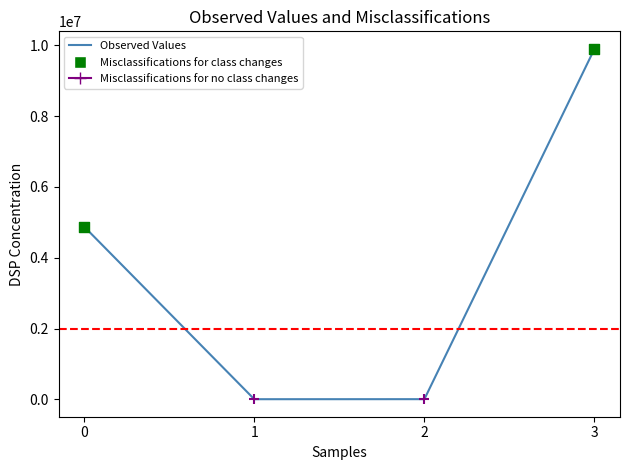

Which has a higher value, 3 or 0?

3